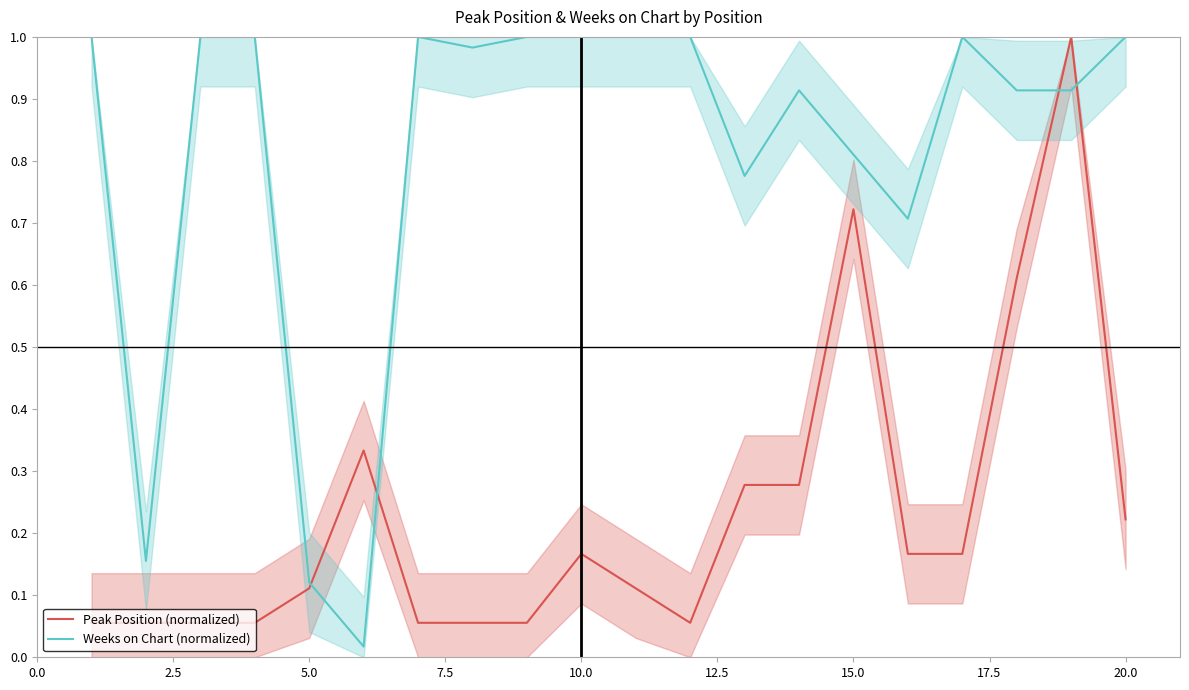

How many intersections are there between Peak Position (normalized) and Weeks on Chart (normalized)?

4